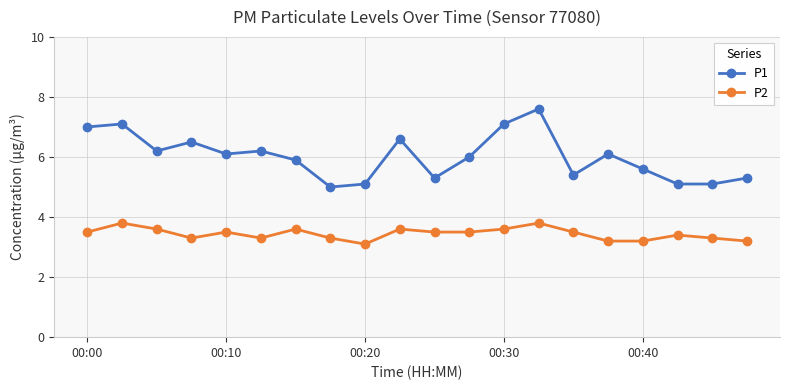

Which series has the largest total across all categories?

P1